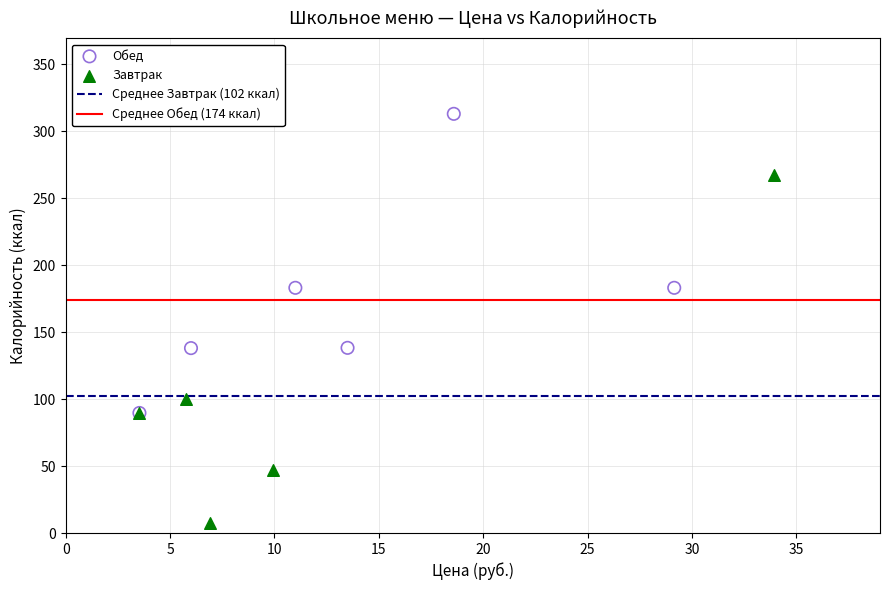

Which series contains the lowest Y value?

Завтрак